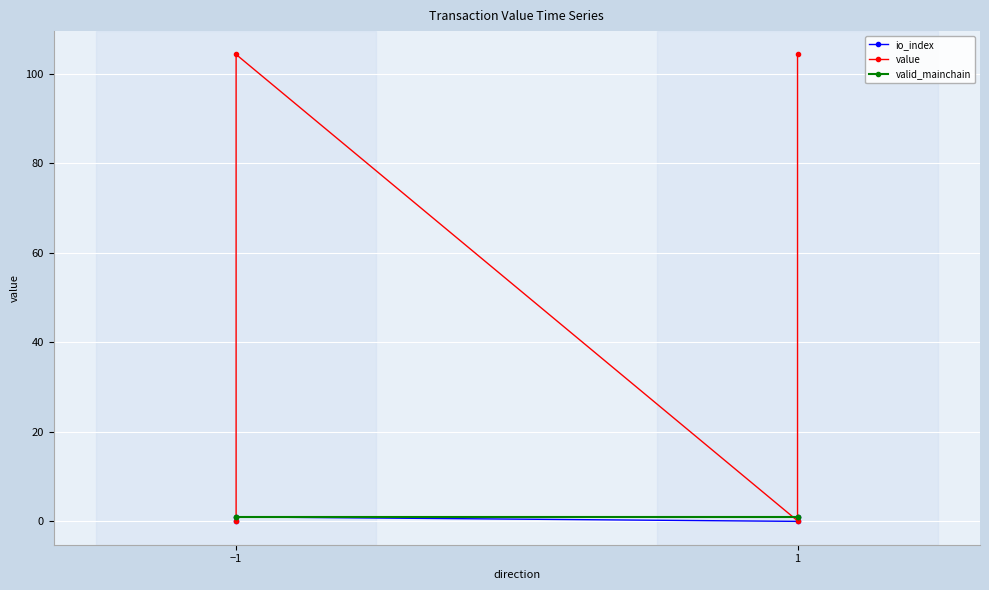

What is the label of the 4th point from the right?

−1